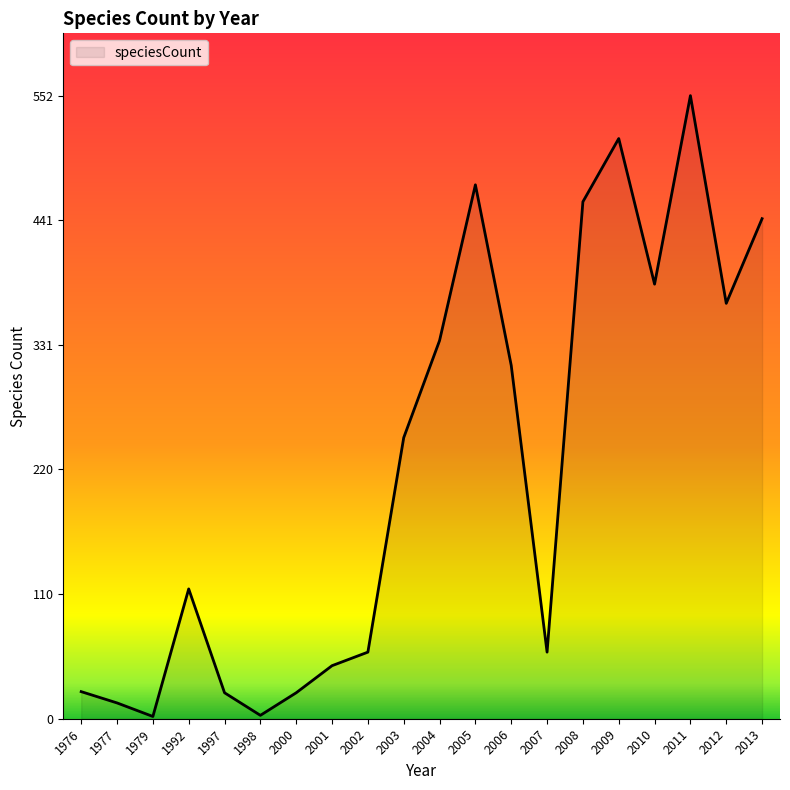

What is the change in value from 2001 to 2004?

+288